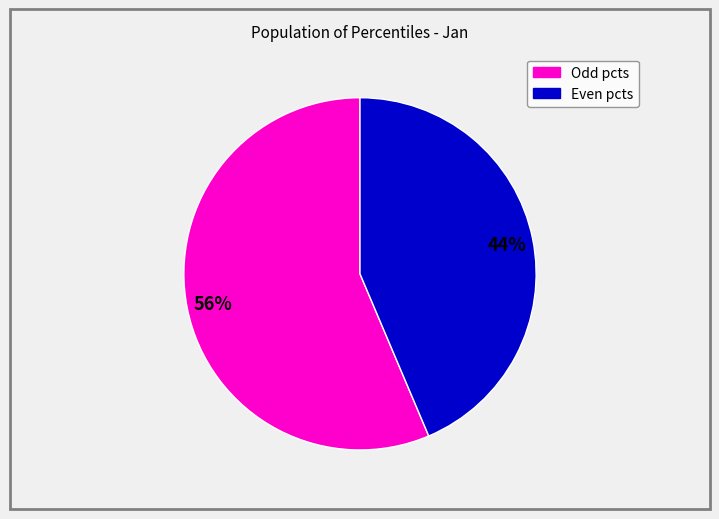

Does any single category account for the majority?

Yes